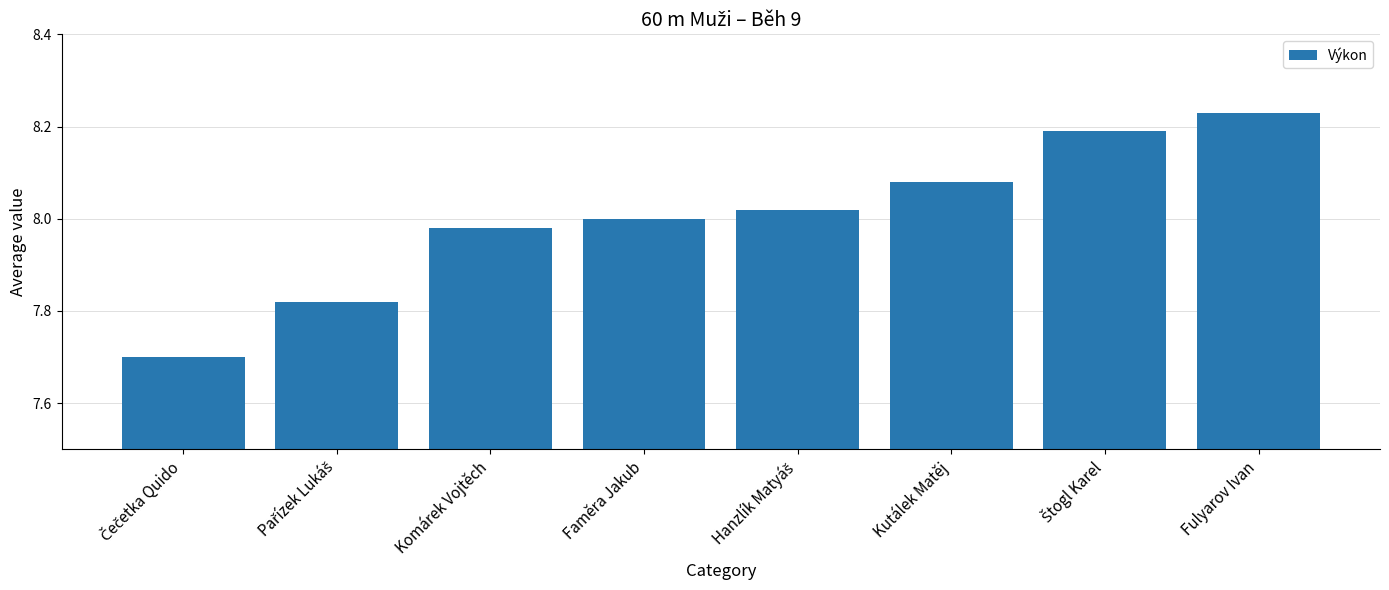

The value at Fulyarov Ivan is 5.2. True or false?

False